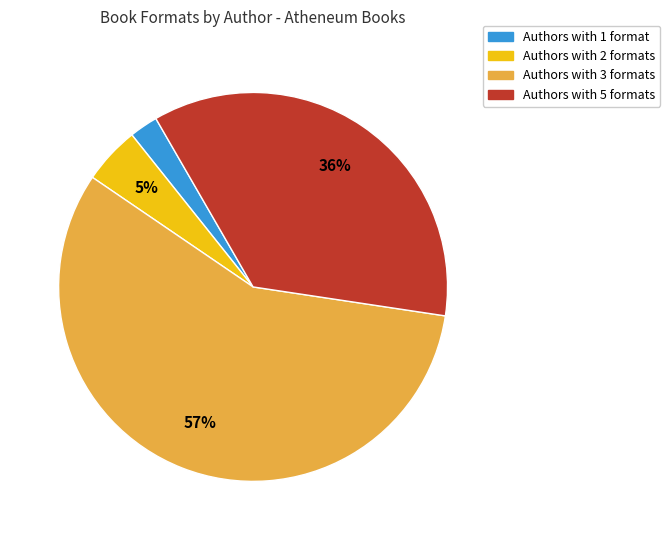

To the nearest percent, what portion does Authors with 5 formats represent?

36%